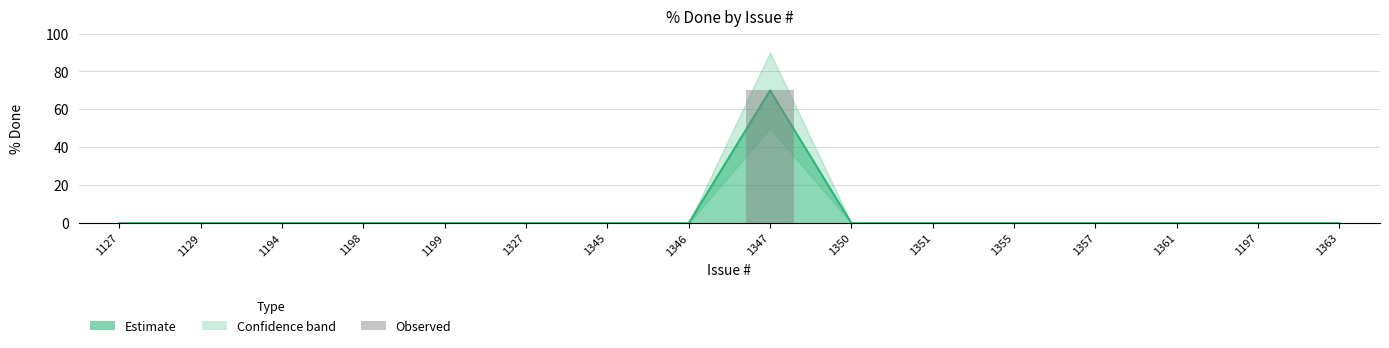

What is the label of the 13th bar from the right?

1198